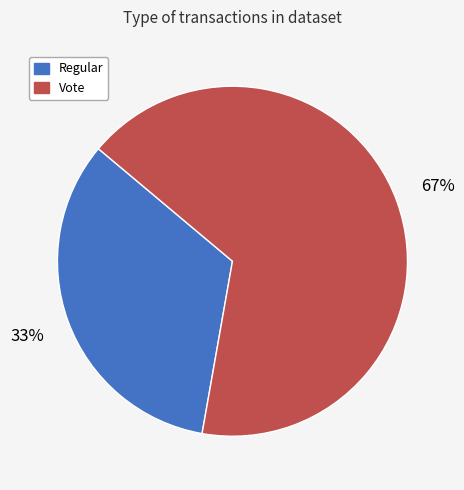

Does any single category account for the majority?

Yes